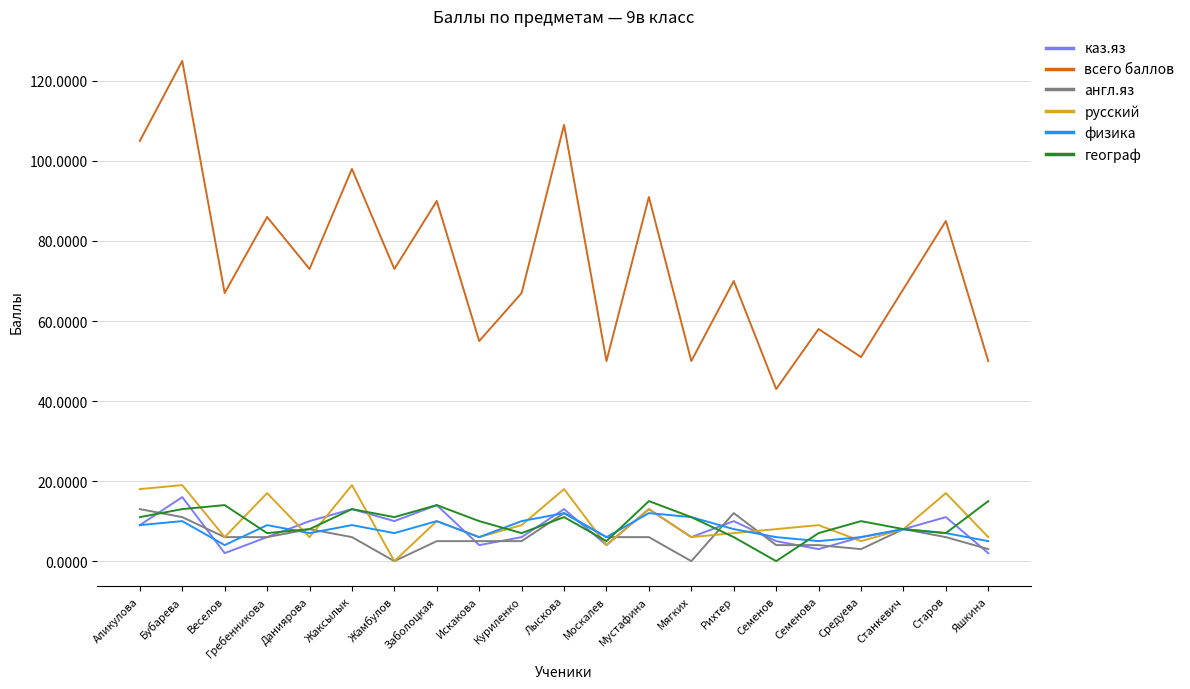

What are all the series names shown in the legend?

каз.яз, всего баллов, англ.яз, русский, физика, географ